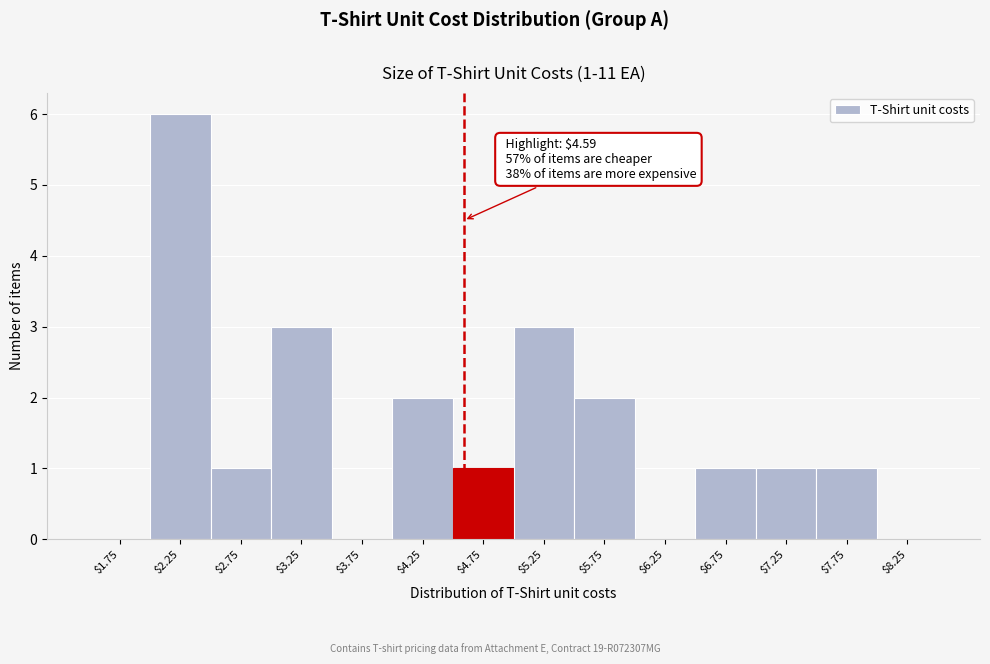

Over which range of the x-axis is the bar tallest?

2.0 to 2.5